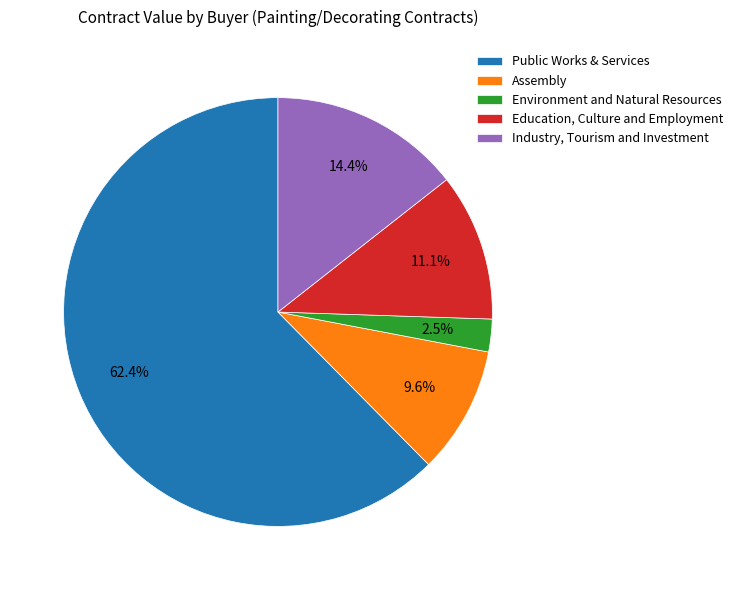

To the nearest percent, what is the combined percentage of Public Works & Services and Assembly?

72%